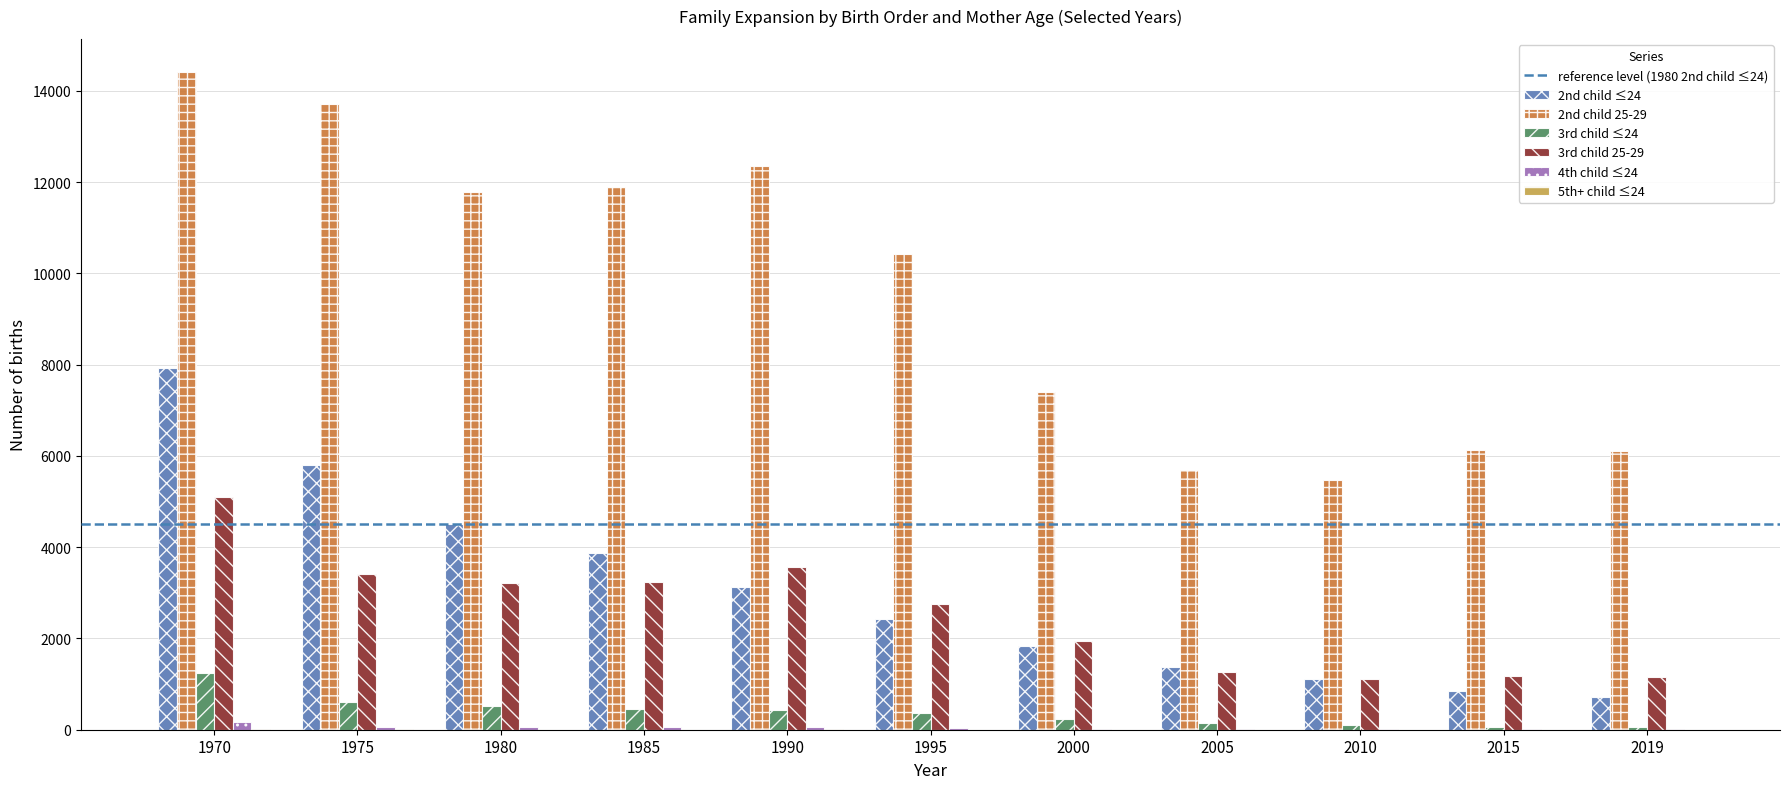

What is the greatest value displayed?

14420